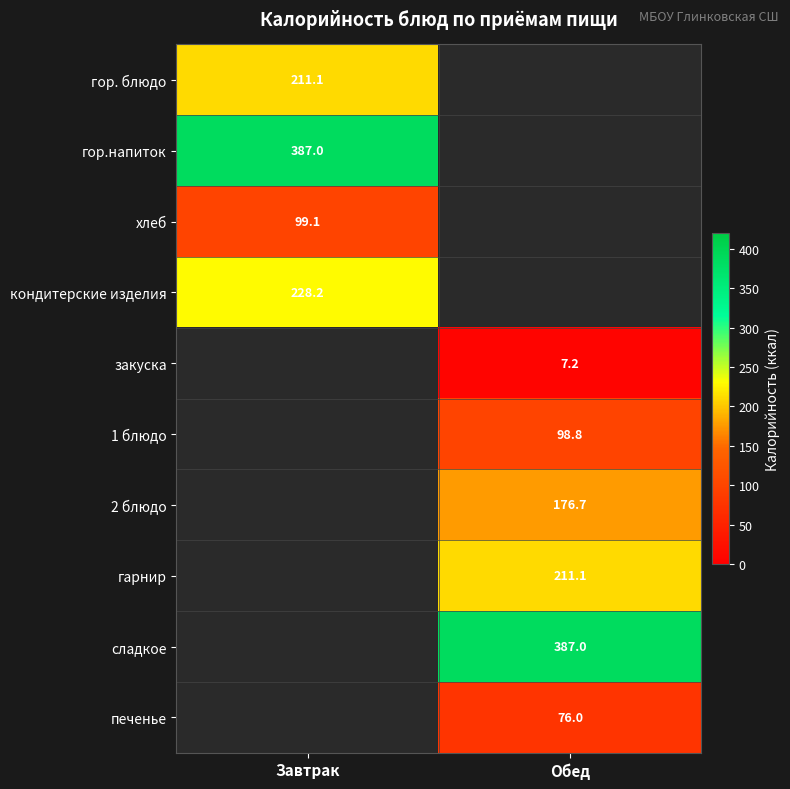

True or false: 2 блюдо has a value of 235.6 at Обед.

False